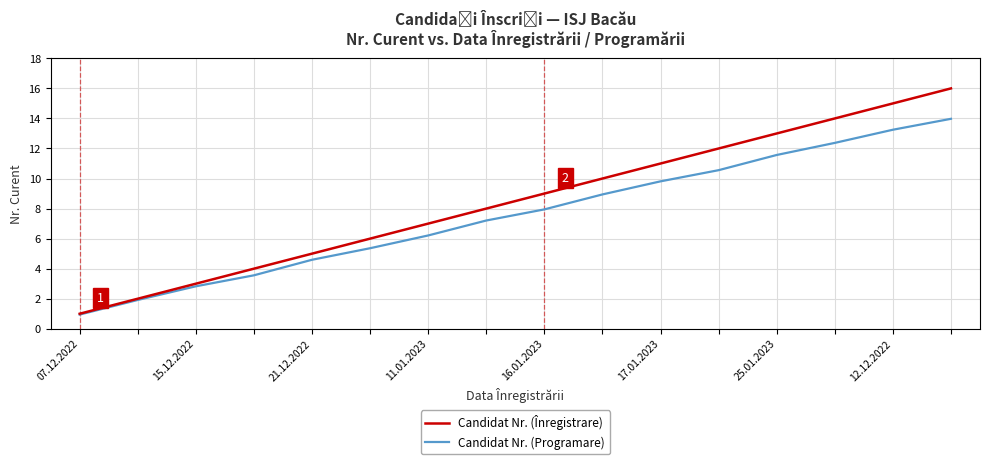

True or false: Candidat Nr. (Programare) has more than 0 interior local peaks.

False